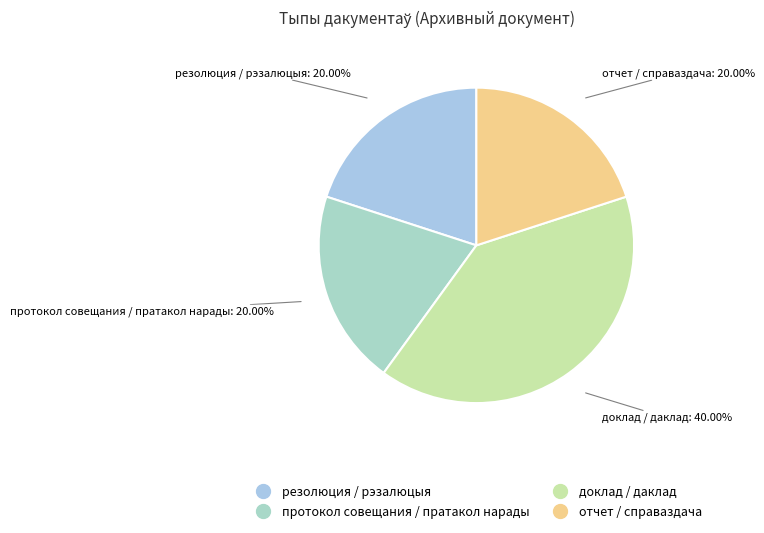

Is резолюция / рэзалюцыя the majority of the pie?

No